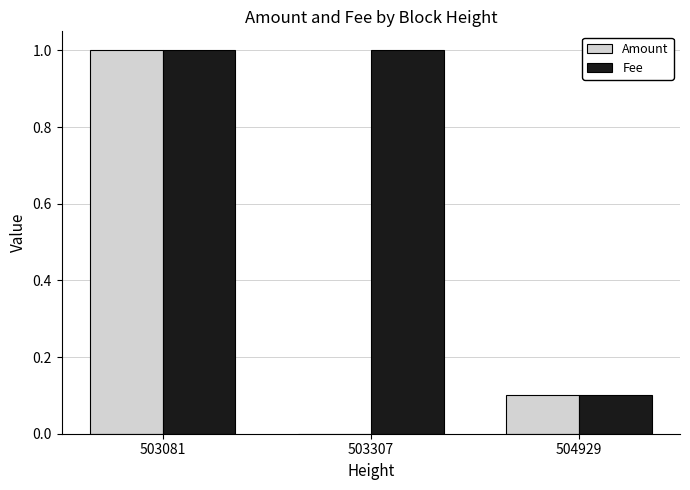

How many groups of bars are there?

3